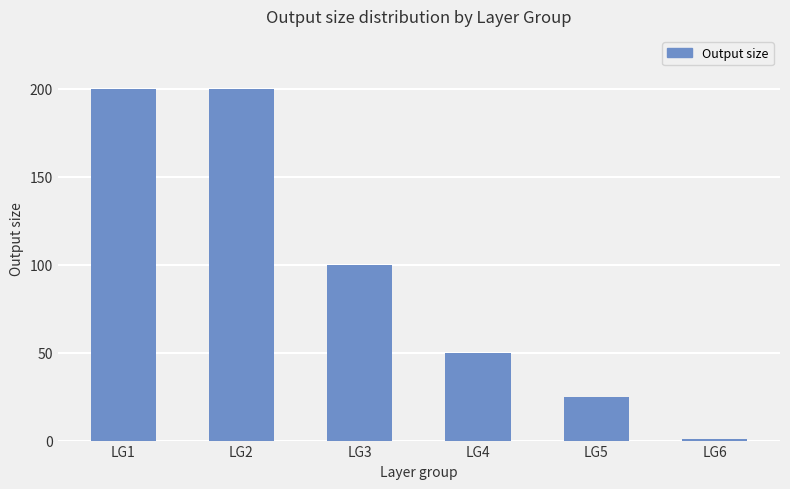

True or false: the data shows 200 at LG1.

True